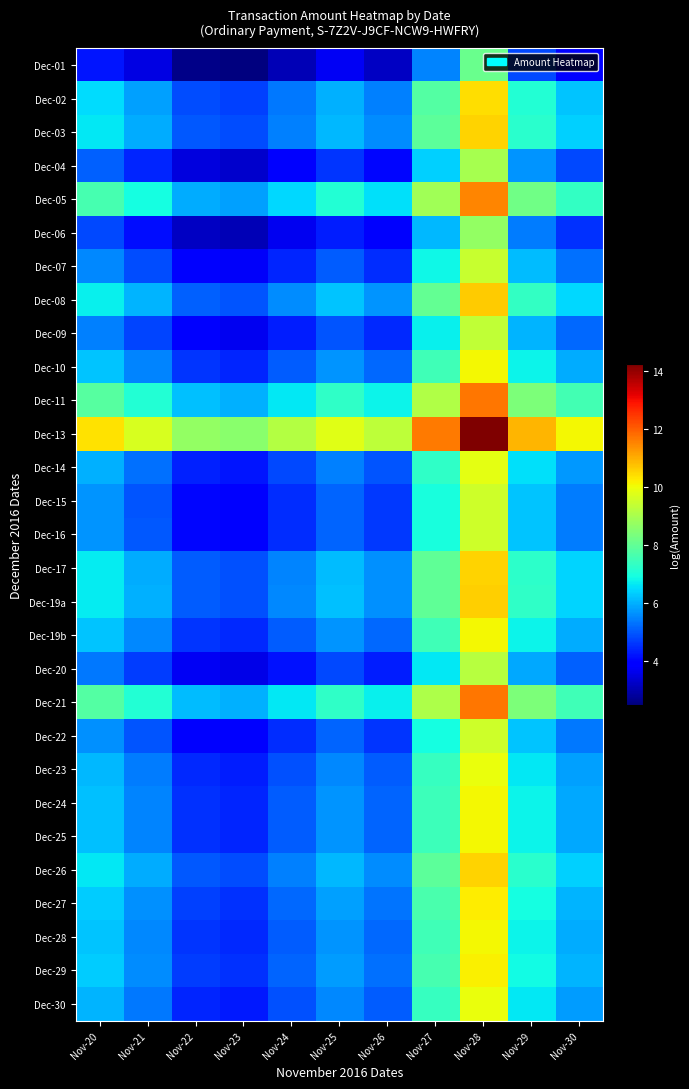

Reading right to left, what are all the values shown in this chart?

Dec-01: Nov-30=3.9	Nov-29=4.8	Nov-28=8.1	Nov-27=5.5	Nov-26=3.2	Nov-25=3.7	Nov-24=3.1	Nov-23=2.5	Nov-22=2.6	Nov-21=3.5	Nov-20=4.2
Dec-02: Nov-30=6.2	Nov-29=7.1	Nov-28=10.4	Nov-27=7.8	Nov-26=5.5	Nov-25=6.0	Nov-24=5.3	Nov-23=4.7	Nov-22=4.9	Nov-21=5.8	Nov-20=6.5
Dec-03: Nov-30=6.4	Nov-29=7.2	Nov-28=10.5	Nov-27=7.9	Nov-26=5.6	Nov-25=6.1	Nov-24=5.5	Nov-23=4.8	Nov-22=5.0	Nov-21=5.9	Nov-20=6.6
Dec-04: Nov-30=4.8	Nov-29=5.7	Nov-28=9.0	Nov-27=6.4	Nov-26=4.0	Nov-25=4.6	Nov-24=3.9	Nov-23=3.3	Nov-22=3.5	Nov-21=4.4	Nov-20=5.1
Dec-05: Nov-30=7.3	Nov-29=8.2	Nov-28=11.5	Nov-27=8.9	Nov-26=6.6	Nov-25=7.1	Nov-24=6.4	Nov-23=5.8	Nov-22=5.9	Nov-21=6.9	Nov-20=7.6
Dec-06: Nov-30=4.5	Nov-29=5.4	Nov-28=8.7	Nov-27=6.1	Nov-26=3.8	Nov-25=4.3	Nov-24=3.7	Nov-23=3.1	Nov-22=3.2	Nov-21=4.1	Nov-20=4.8
Dec-07: Nov-30=5.3	Nov-29=6.1	Nov-28=9.4	Nov-27=6.8	Nov-26=4.5	Nov-25=5.0	Nov-24=4.4	Nov-23=3.8	Nov-22=3.9	Nov-21=4.8	Nov-20=5.5
Dec-08: Nov-30=6.5	Nov-29=7.3	Nov-28=10.6	Nov-27=8.0	Nov-26=5.7	Nov-25=6.2	Nov-24=5.6	Nov-23=4.9	Nov-22=5.1	Nov-21=6.0	Nov-20=6.7
Dec-09: Nov-30=5.2	Nov-29=6.0	Nov-28=9.3	Nov-27=6.8	Nov-26=4.4	Nov-25=4.9	Nov-24=4.3	Nov-23=3.7	Nov-22=3.8	Nov-21=4.8	Nov-20=5.5
Dec-10: Nov-30=5.9	Nov-29=6.8	Nov-28=10.1	Nov-27=7.5	Nov-26=5.2	Nov-25=5.7	Nov-24=5.0	Nov-23=4.4	Nov-22=4.6	Nov-21=5.5	Nov-20=6.2
Dec-11: Nov-30=7.5	Nov-29=8.4	Nov-28=11.7	Nov-27=9.1	Nov-26=6.8	Nov-25=7.3	Nov-24=6.6	Nov-23=6.0	Nov-22=6.2	Nov-21=7.1	Nov-20=7.8
Dec-13: Nov-30=10.1	Nov-29=10.9	Nov-28=14.2	Nov-27=11.6	Nov-26=9.3	Nov-25=9.8	Nov-24=9.2	Nov-23=8.5	Nov-22=8.7	Nov-21=9.6	Nov-20=10.3
Dec-14: Nov-30=5.7	Nov-29=6.6	Nov-28=9.9	Nov-27=7.3	Nov-26=4.9	Nov-25=5.5	Nov-24=4.8	Nov-23=4.2	Nov-22=4.3	Nov-21=5.3	Nov-20=6.0
Dec-15: Nov-30=5.4	Nov-29=6.2	Nov-28=9.5	Nov-27=7.0	Nov-26=4.6	Nov-25=5.1	Nov-24=4.5	Nov-23=3.9	Nov-22=4.0	Nov-21=5.0	Nov-20=5.7
Dec-16: Nov-30=5.4	Nov-29=6.2	Nov-28=9.5	Nov-27=7.0	Nov-26=4.6	Nov-25=5.1	Nov-24=4.5	Nov-23=3.9	Nov-22=4.0	Nov-21=5.0	Nov-20=5.7
Dec-17: Nov-30=6.4	Nov-29=7.2	Nov-28=10.5	Nov-27=8.0	Nov-26=5.6	Nov-25=6.1	Nov-24=5.5	Nov-23=4.9	Nov-22=5.0	Nov-21=6.0	Nov-20=6.7
Dec-19a: Nov-30=6.4	Nov-29=7.3	Nov-28=10.6	Nov-27=8.0	Nov-26=5.6	Nov-25=6.2	Nov-24=5.5	Nov-23=4.9	Nov-22=5.0	Nov-21=6.0	Nov-20=6.7
Dec-19b: Nov-30=5.9	Nov-29=6.8	Nov-28=10.1	Nov-27=7.5	Nov-26=5.2	Nov-25=5.7	Nov-24=5.0	Nov-23=4.4	Nov-22=4.6	Nov-21=5.5	Nov-20=6.2
Dec-20: Nov-30=5.1	Nov-29=5.9	Nov-28=9.2	Nov-27=6.6	Nov-26=4.3	Nov-25=4.8	Nov-24=4.2	Nov-23=3.6	Nov-22=3.7	Nov-21=4.7	Nov-20=5.3
Dec-21: Nov-30=7.5	Nov-29=8.4	Nov-28=11.7	Nov-27=9.1	Nov-26=6.7	Nov-25=7.3	Nov-24=6.6	Nov-23=6.0	Nov-22=6.1	Nov-21=7.1	Nov-20=7.8
Dec-22: Nov-30=5.4	Nov-29=6.2	Nov-28=9.5	Nov-27=6.9	Nov-26=4.6	Nov-25=5.1	Nov-24=4.5	Nov-23=3.9	Nov-22=4.0	Nov-21=4.9	Nov-20=5.6
Dec-23: Nov-30=5.8	Nov-29=6.7	Nov-28=10.0	Nov-27=7.4	Nov-26=5.0	Nov-25=5.6	Nov-24=4.9	Nov-23=4.3	Nov-22=4.4	Nov-21=5.4	Nov-20=6.1
Dec-24: Nov-30=5.9	Nov-29=6.8	Nov-28=10.1	Nov-27=7.5	Nov-26=5.1	Nov-25=5.7	Nov-24=5.0	Nov-23=4.4	Nov-22=4.5	Nov-21=5.5	Nov-20=6.2
Dec-25: Nov-30=5.9	Nov-29=6.8	Nov-28=10.1	Nov-27=7.5	Nov-26=5.1	Nov-25=5.7	Nov-24=5.0	Nov-23=4.4	Nov-22=4.5	Nov-21=5.5	Nov-20=6.2
Dec-26: Nov-30=6.4	Nov-29=7.2	Nov-28=10.5	Nov-27=7.9	Nov-26=5.6	Nov-25=6.1	Nov-24=5.5	Nov-23=4.8	Nov-22=5.0	Nov-21=5.9	Nov-20=6.6
Dec-27: Nov-30=6.1	Nov-29=6.9	Nov-28=10.2	Nov-27=7.6	Nov-26=5.3	Nov-25=5.8	Nov-24=5.2	Nov-23=4.5	Nov-22=4.7	Nov-21=5.6	Nov-20=6.3
Dec-28: Nov-30=5.9	Nov-29=6.8	Nov-28=10.1	Nov-27=7.5	Nov-26=5.2	Nov-25=5.7	Nov-24=5.0	Nov-23=4.4	Nov-22=4.6	Nov-21=5.5	Nov-20=6.2
Dec-29: Nov-30=6.0	Nov-29=6.9	Nov-28=10.2	Nov-27=7.6	Nov-26=5.3	Nov-25=5.8	Nov-24=5.1	Nov-23=4.5	Nov-22=4.7	Nov-21=5.6	Nov-20=6.3
Dec-30: Nov-30=5.8	Nov-29=6.6	Nov-28=9.9	Nov-27=7.4	Nov-26=5.0	Nov-25=5.5	Nov-24=4.9	Nov-23=4.3	Nov-22=4.4	Nov-21=5.4	Nov-20=6.1